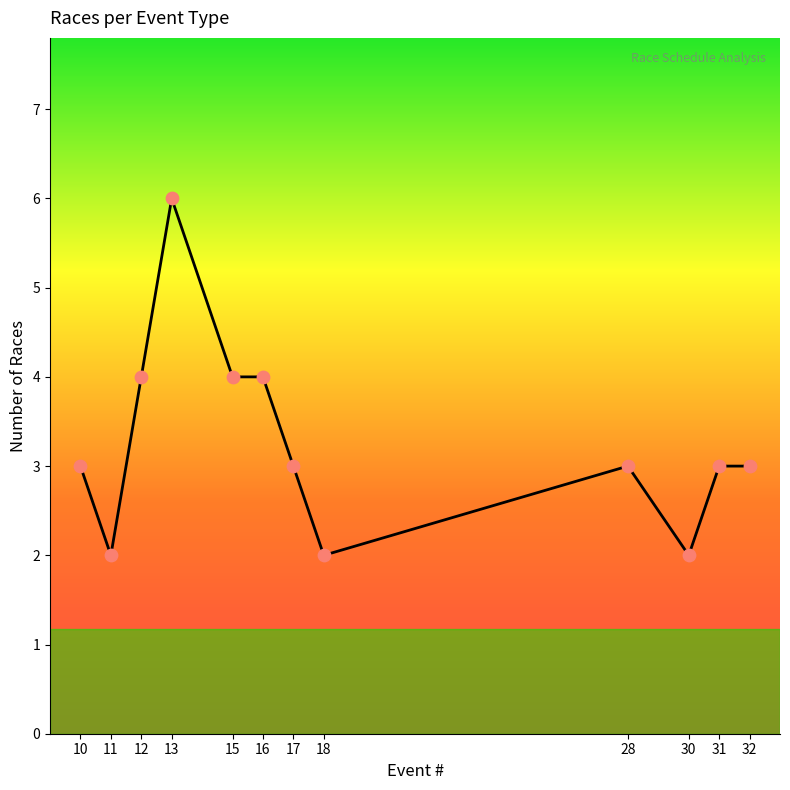

Approximately how many times larger is the value at 16 compared to 15?

1.0